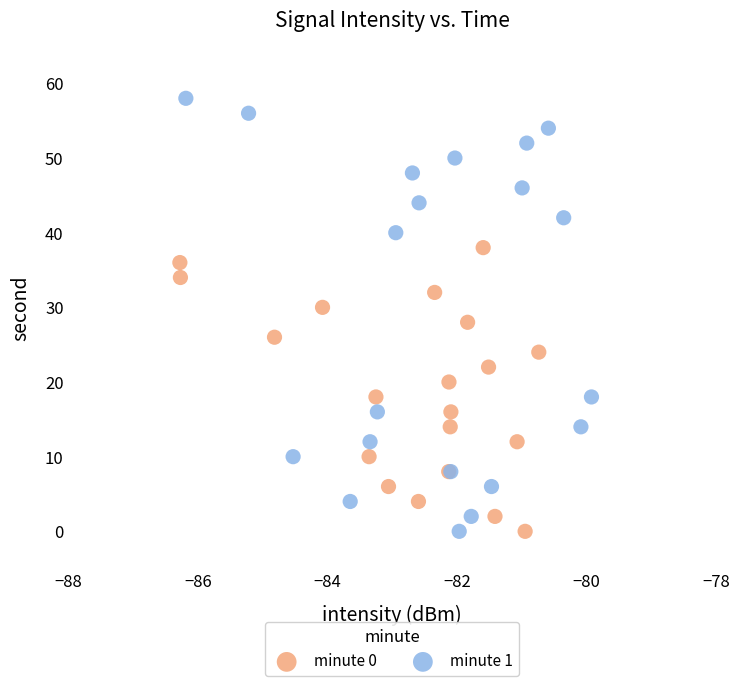

Which series has the largest Y range (max minus min)?

minute 1